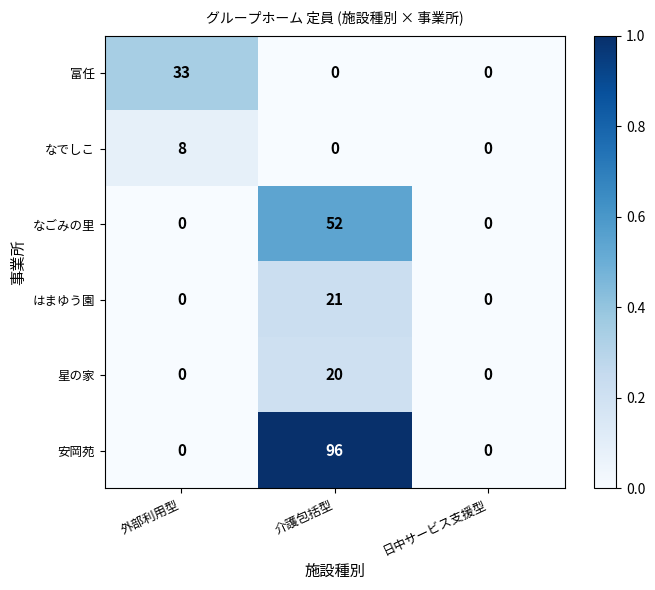

At which category is the sum across all series the highest?

介護包括型